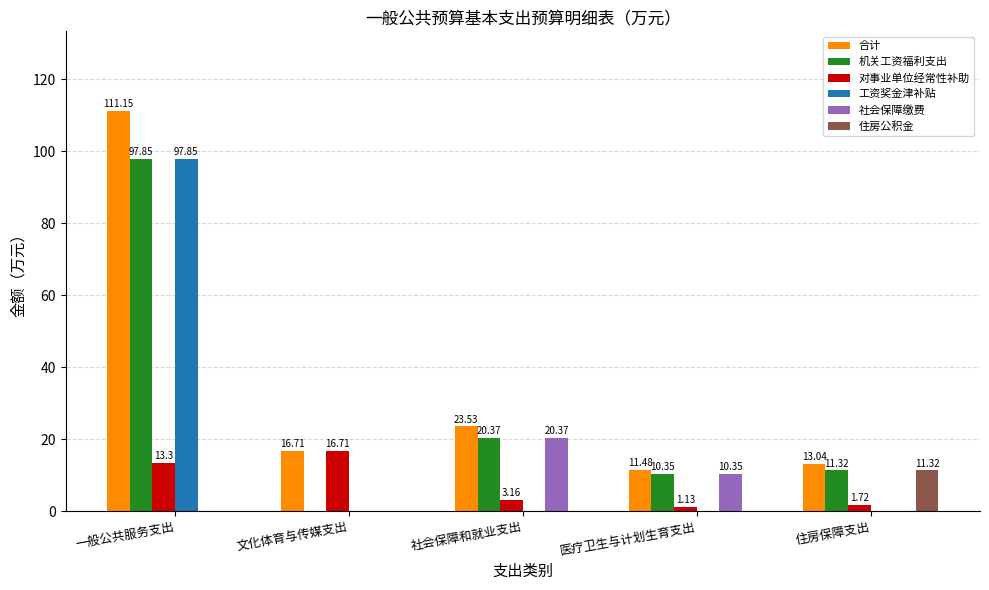

At which category is the sum across all series the highest?

一般公共服务支出